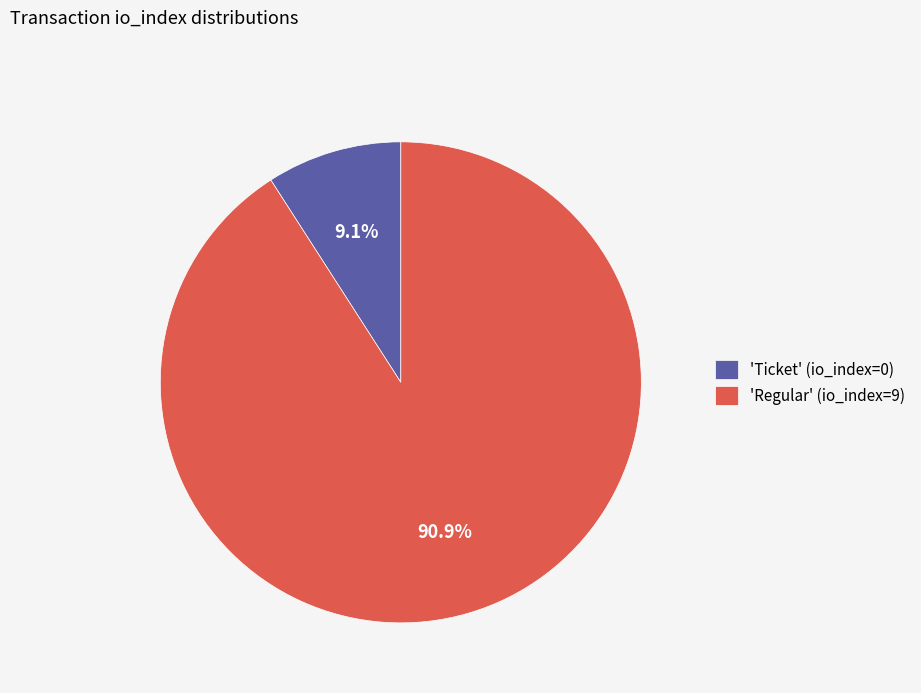

What is the largest slice in the pie chart?

'Regular' (io_index=9)